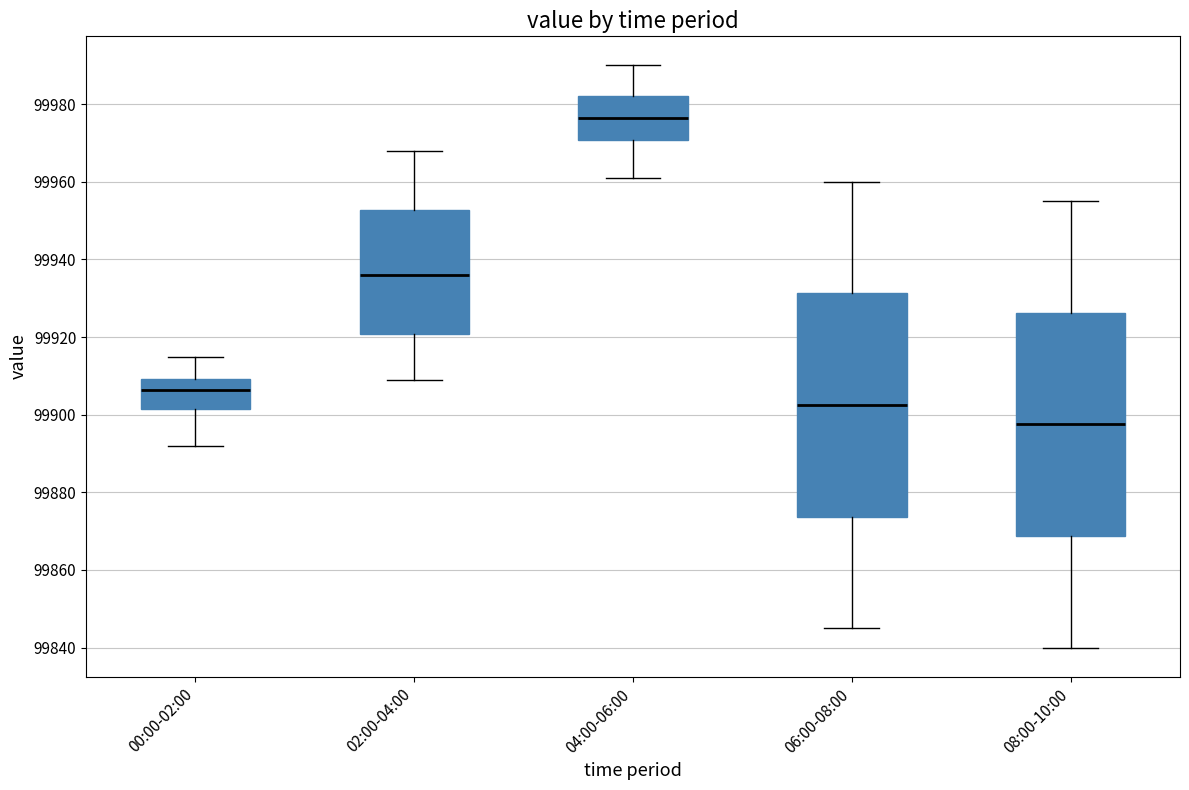

Reading left to right, read every box against the y-axis: the position of its median line, the range the box covers, and the ends of its whiskers. The values are not printed on the chart, so give them approximately, as read against the axis.

00:00-02:00: median 99906, box 99902 to 99910, whiskers 99892 to 99916
02:00-04:00: median 99936, box 99920 to 99952, whiskers 99910 to 99968
04:00-06:00: median 99976, box 99970 to 99982, whiskers 99962 to 99990
06:00-08:00: median 99902, box 99874 to 99932, whiskers 99846 to 99960
08:00-10:00: median 99898, box 99868 to 99926, whiskers 99840 to 99956